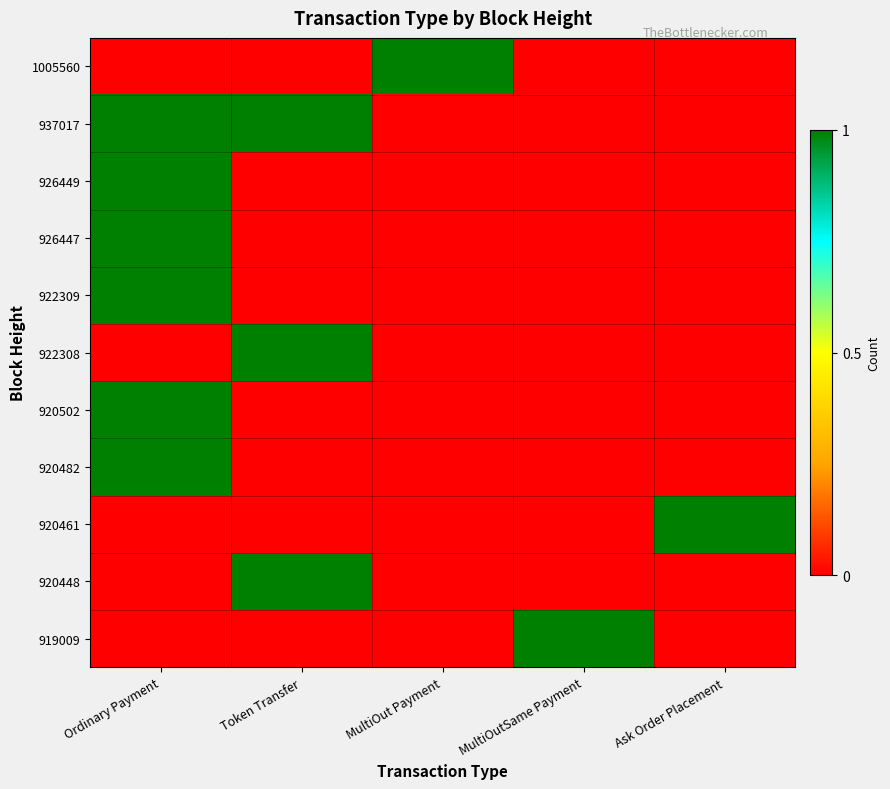

What is the total value across all series at MultiOut Payment?

1